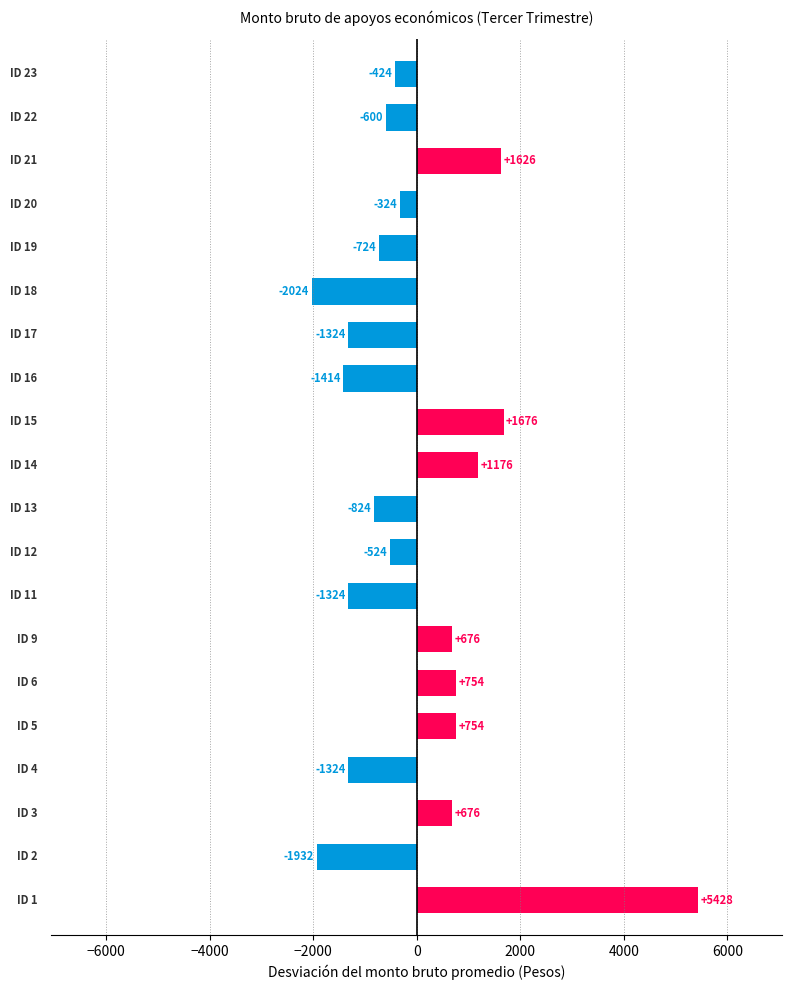

What is the greatest value displayed?

5427.8